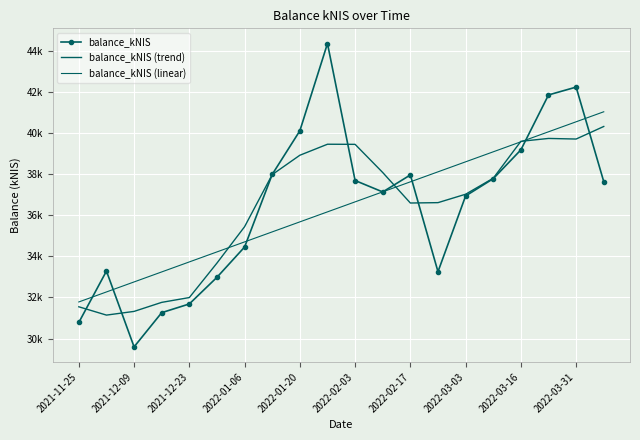

What is the value of the balance_kNIS point at the 10th from the left?

44357.4